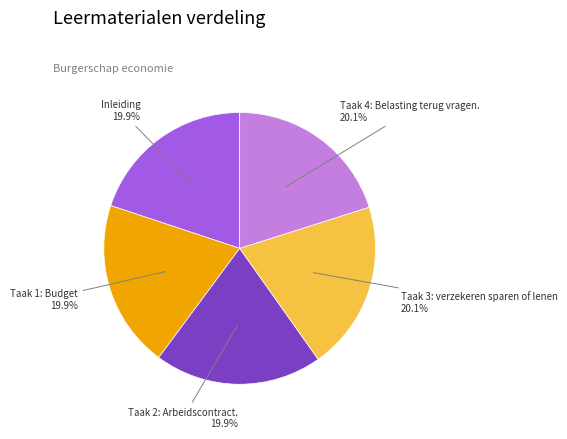

What portion of the pie excludes Inleiding?

80.1%